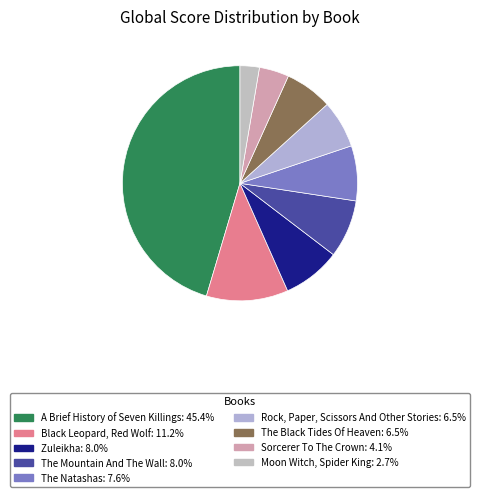

How many slices are in this pie chart?

9